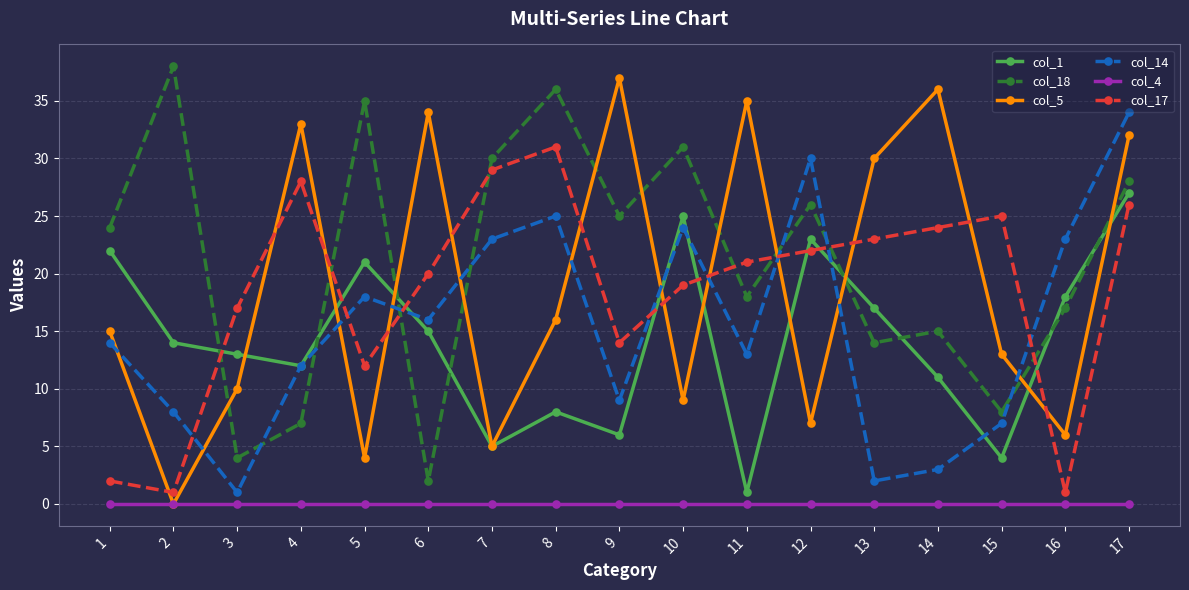

Is it true that col_14 equals 23 at 16?

True